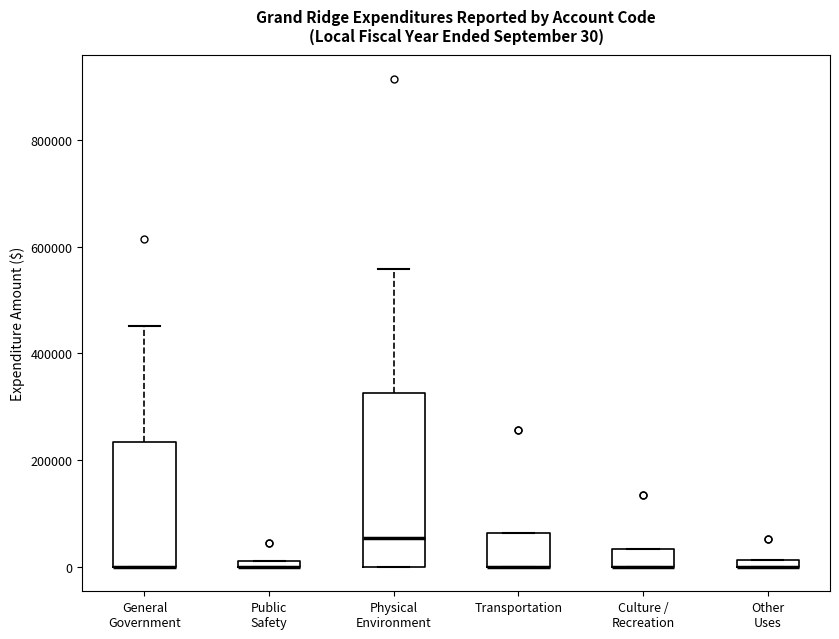

Comparing the boxes themselves (not the whiskers), which one is the tallest?

Physical Environment